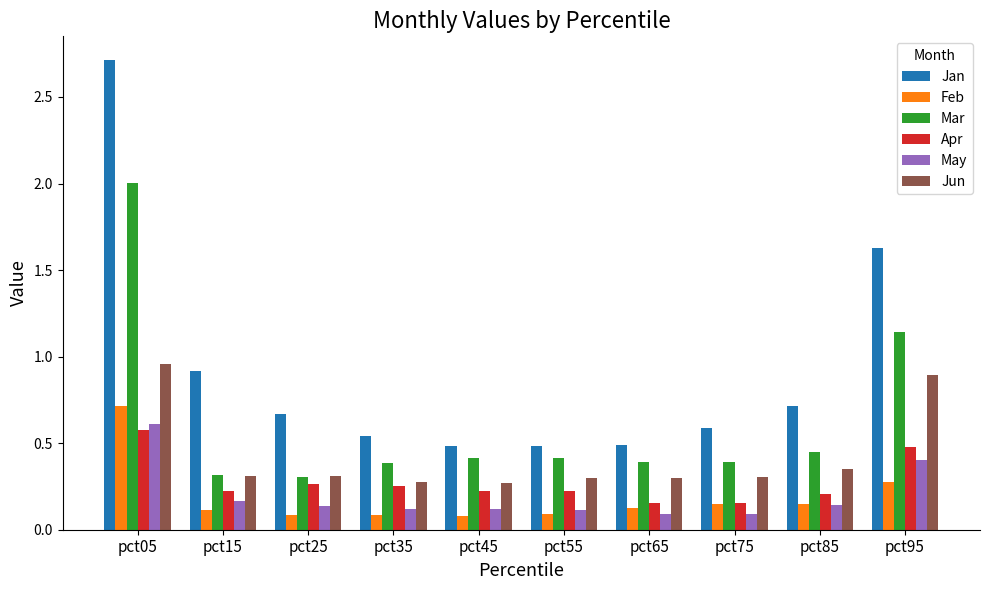

Is it true that Jun equals 0.3 at pct75?

True